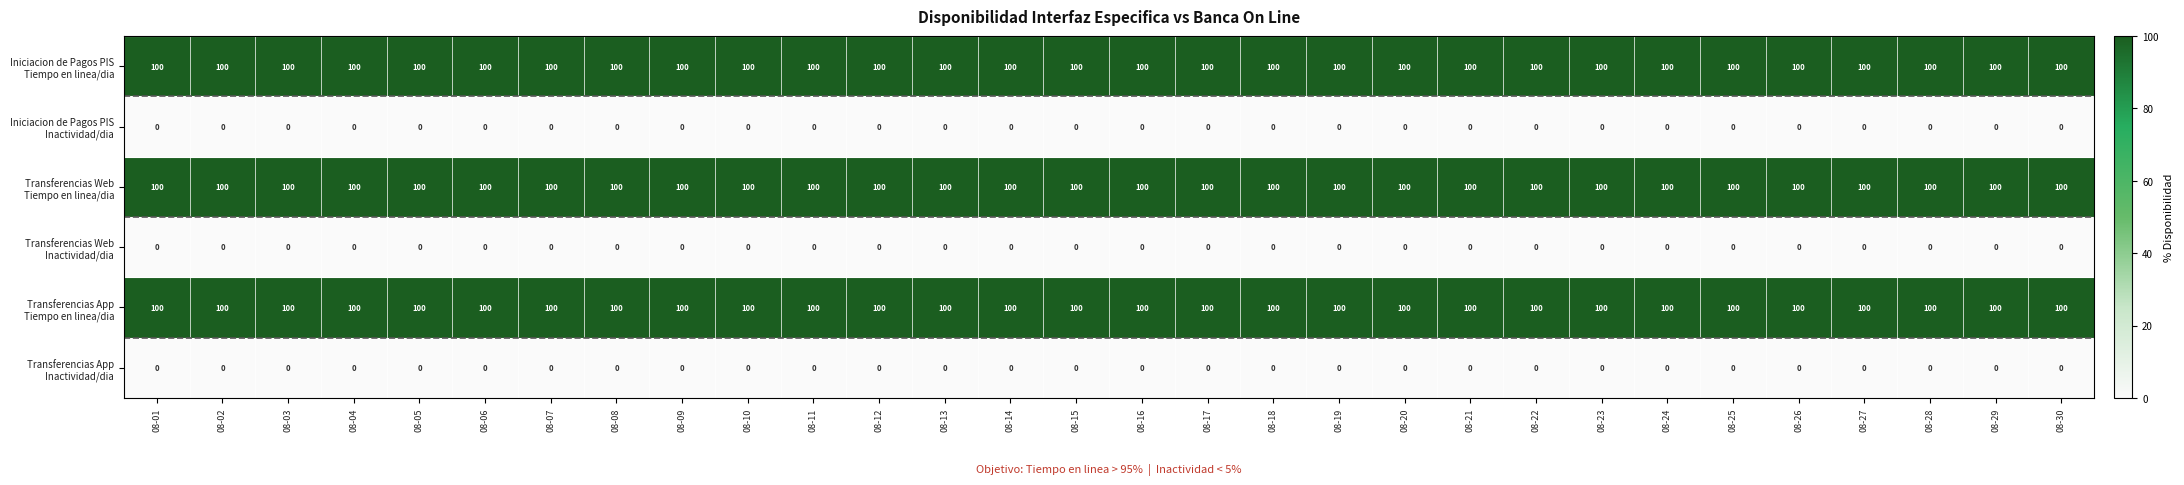

What is the difference between the highest and lowest values at 08-28?

100